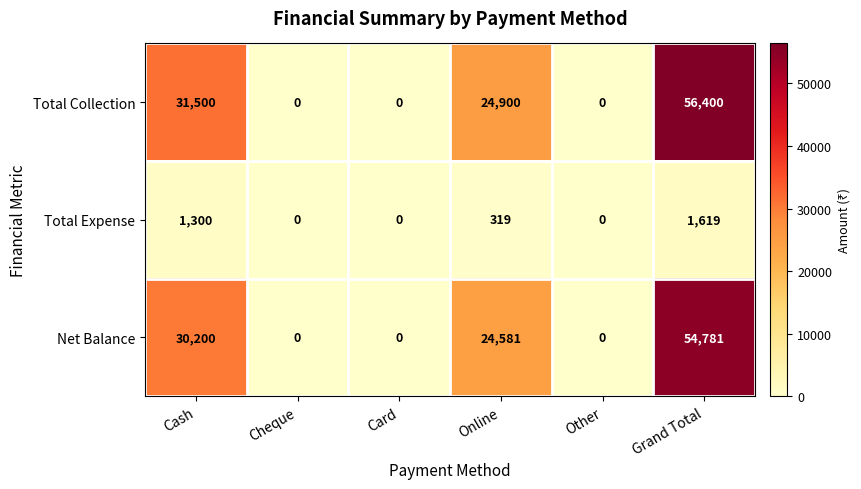

What is the sum of all Net Balance values?

109562